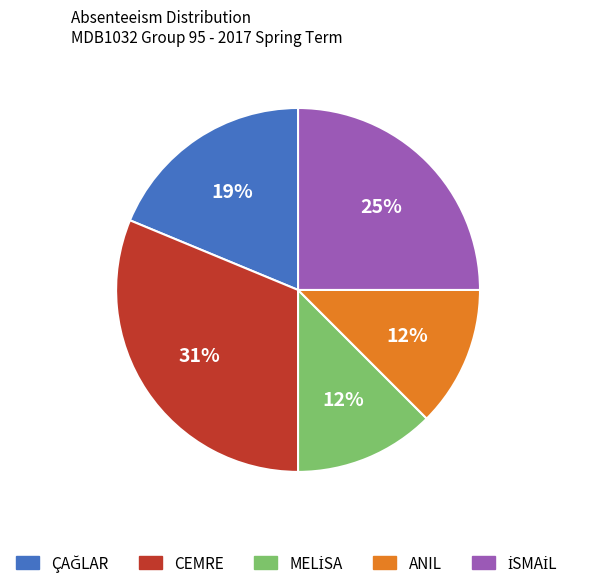

How many slices are in this pie chart?

5